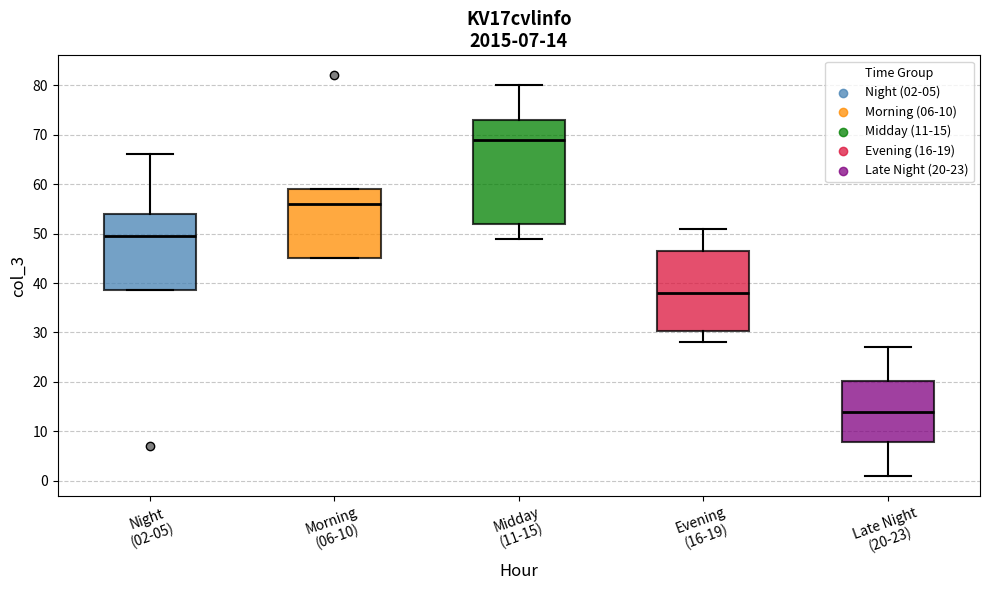

Which box's median line is the lowest?

Late Night (20-23)